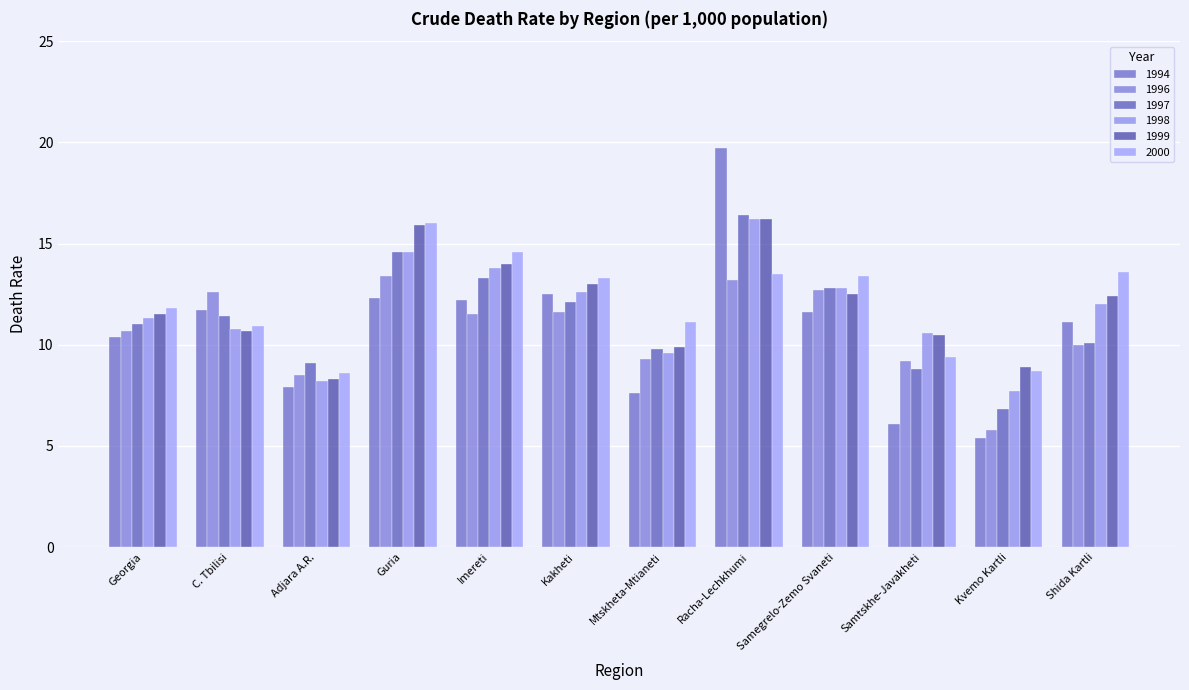

What is the value of the 1996 bar at the 9th from the left?

12.7